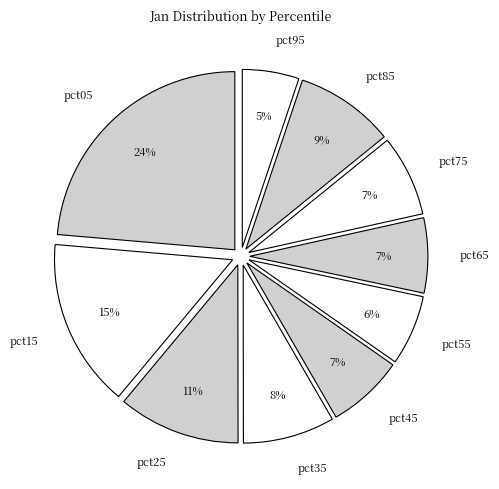

Do pct75 and pct55 together represent more than half of the pie?

No